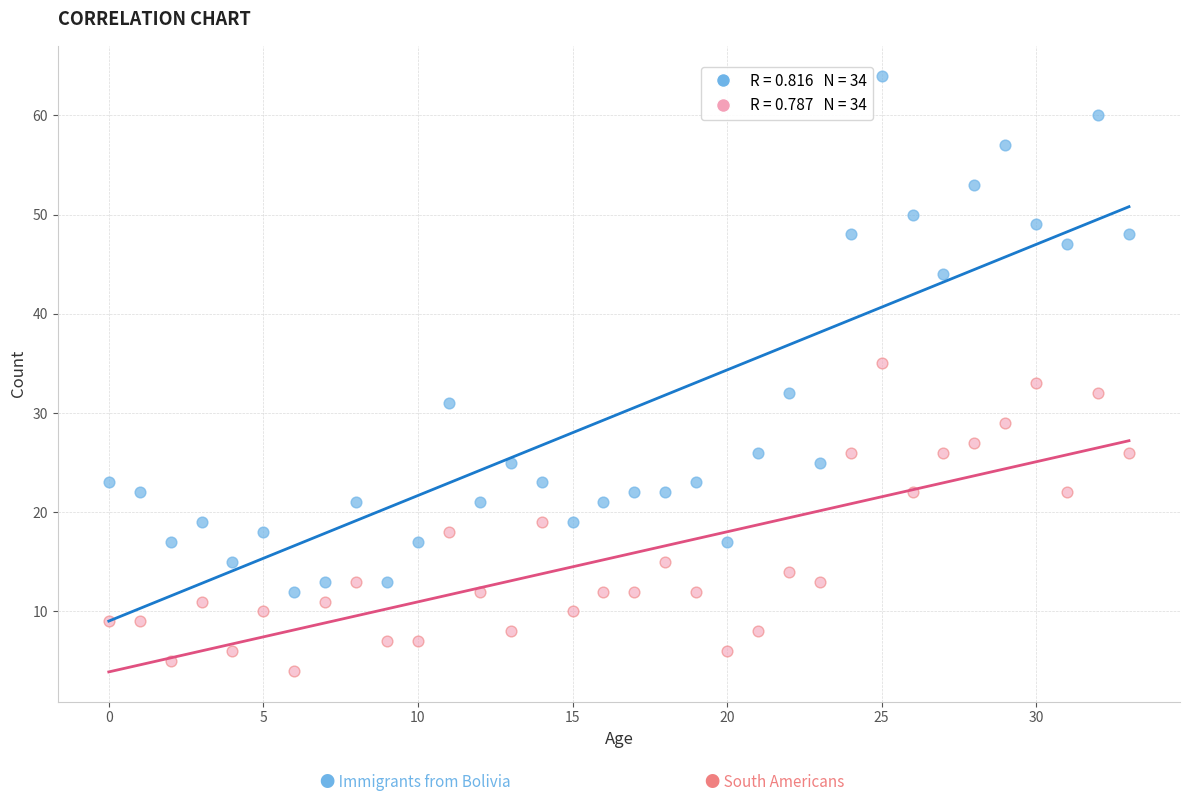

Across all data points, what is the range of Y values (max minus min)?

60